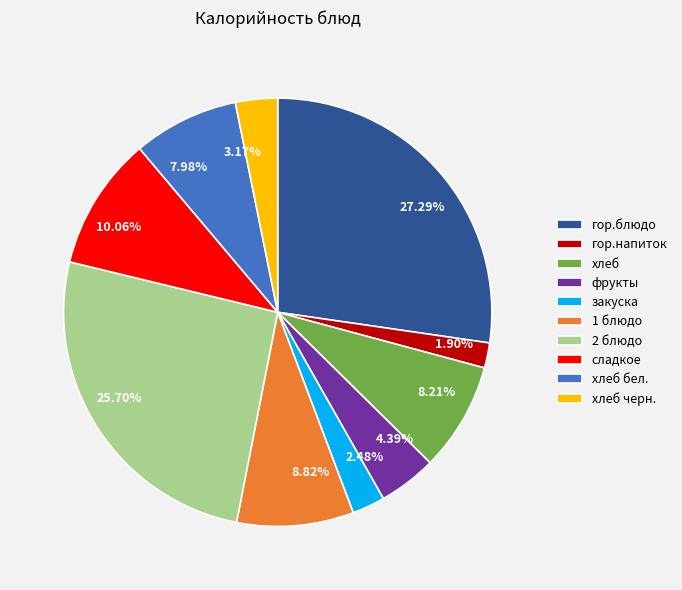

True or false: 2 блюдо accounts for 40% of the total.

False